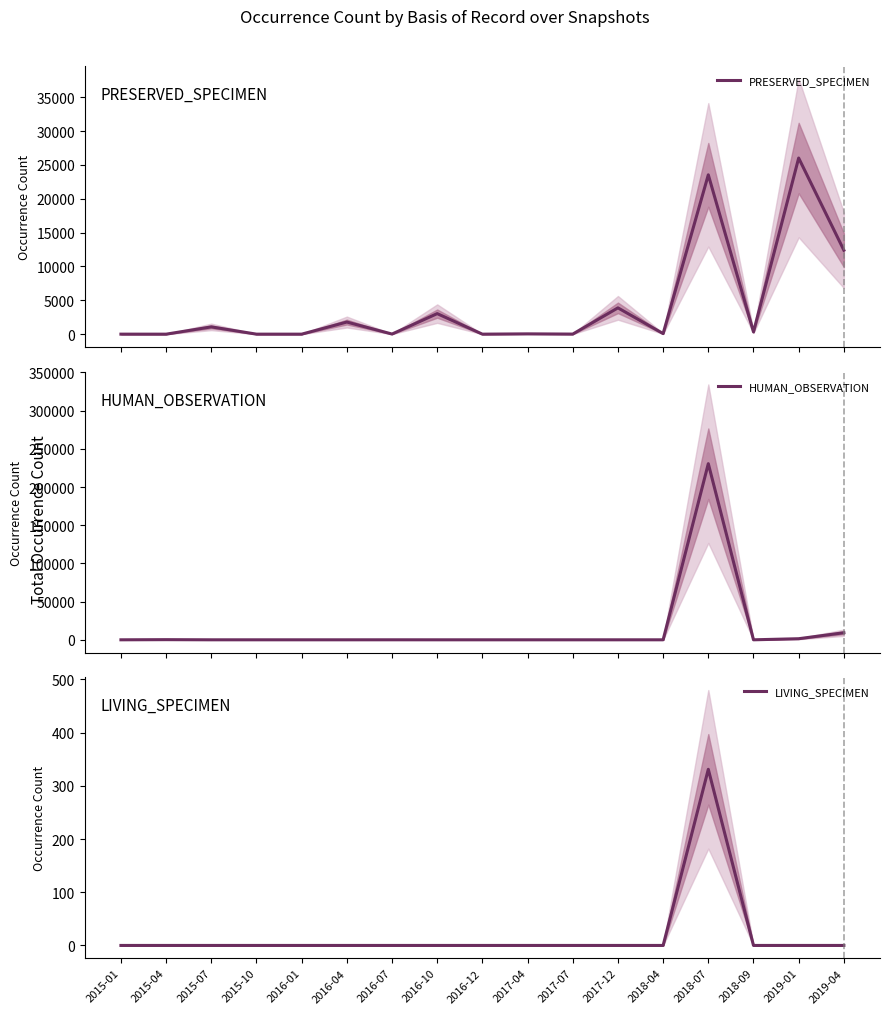

Where does the PRESERVED_SPECIMEN series first go above 84?

2015-07